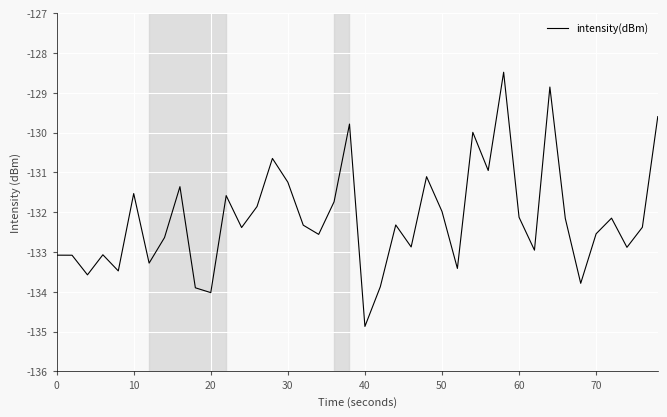

What is the smallest value displayed?

-134.9